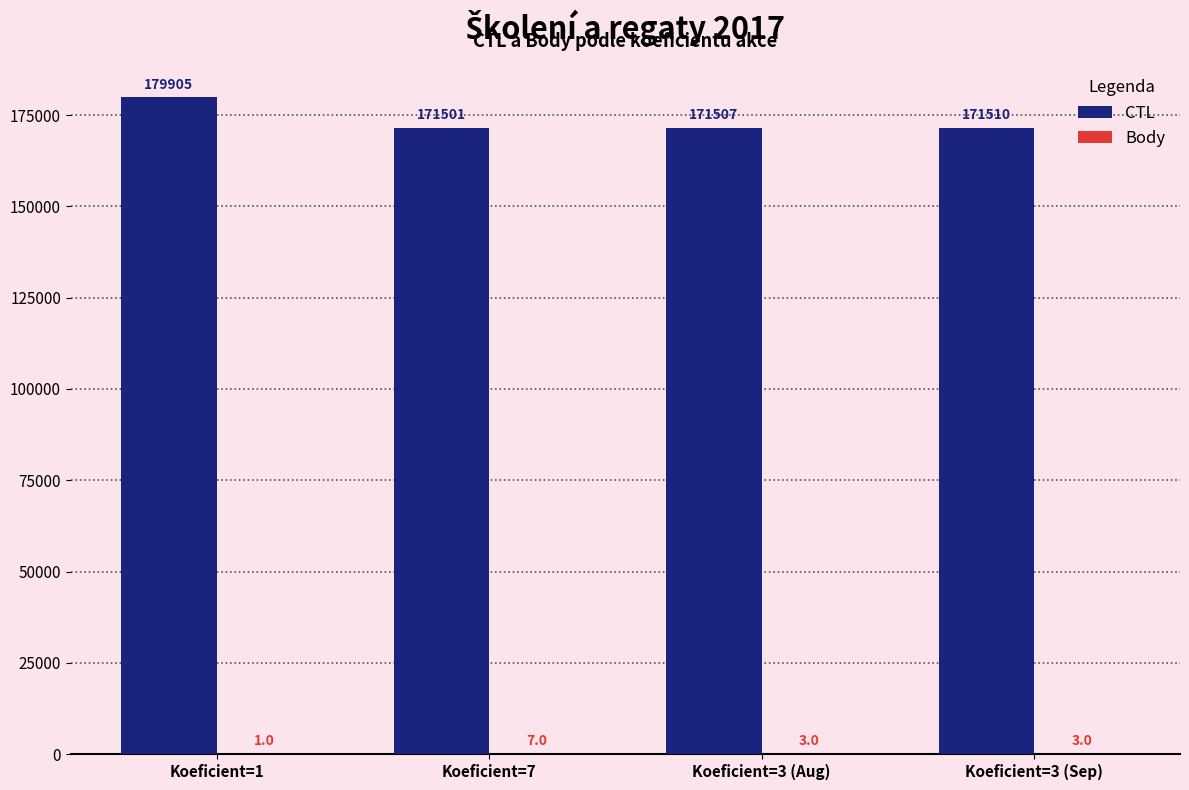

What is the sum of the CTL values at Koeficient=1 and Koeficient=3 (Aug)?

351412